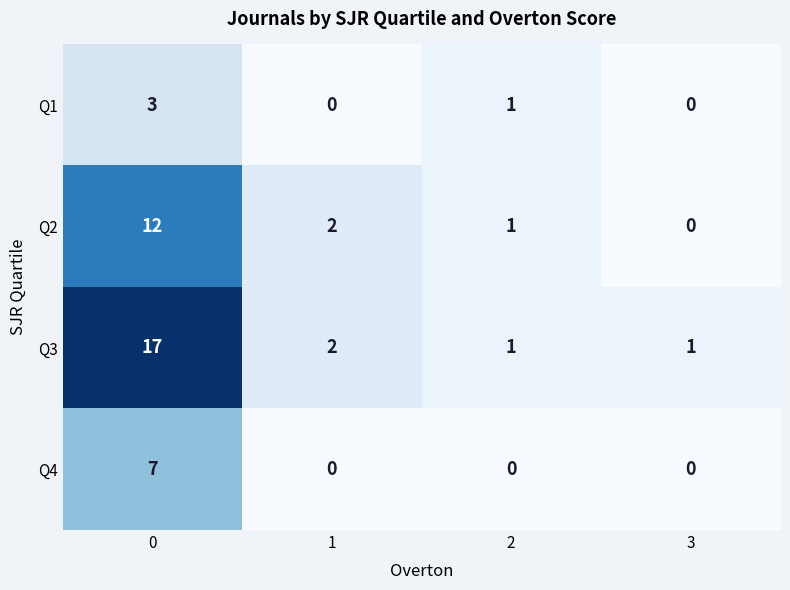

True or false: Q4 has a value of -3 at 2.

False